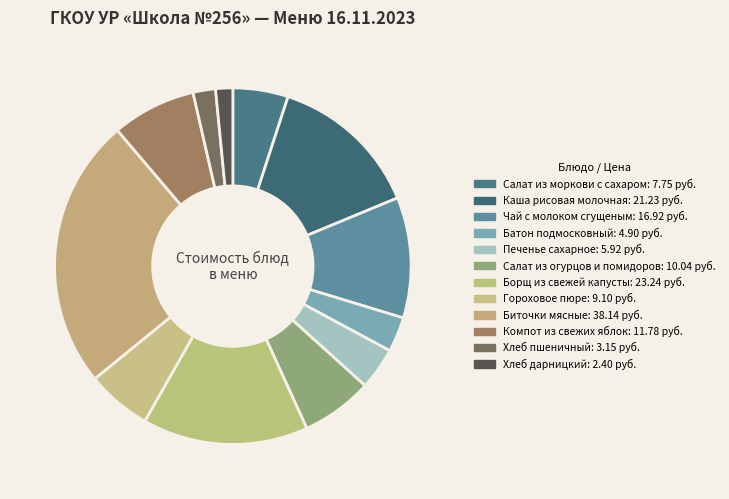

Count the number of slices in the pie.

12